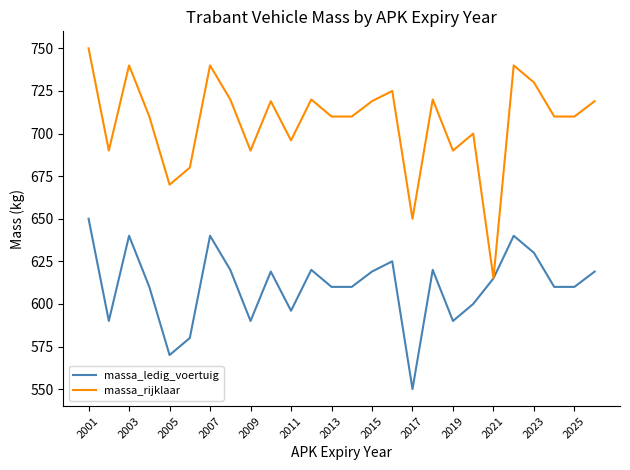

Which series has the widest spread of values?

massa_rijklaar